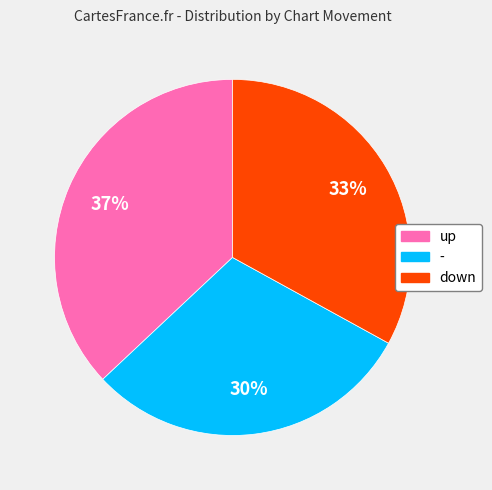

Does any single category account for the majority?

No